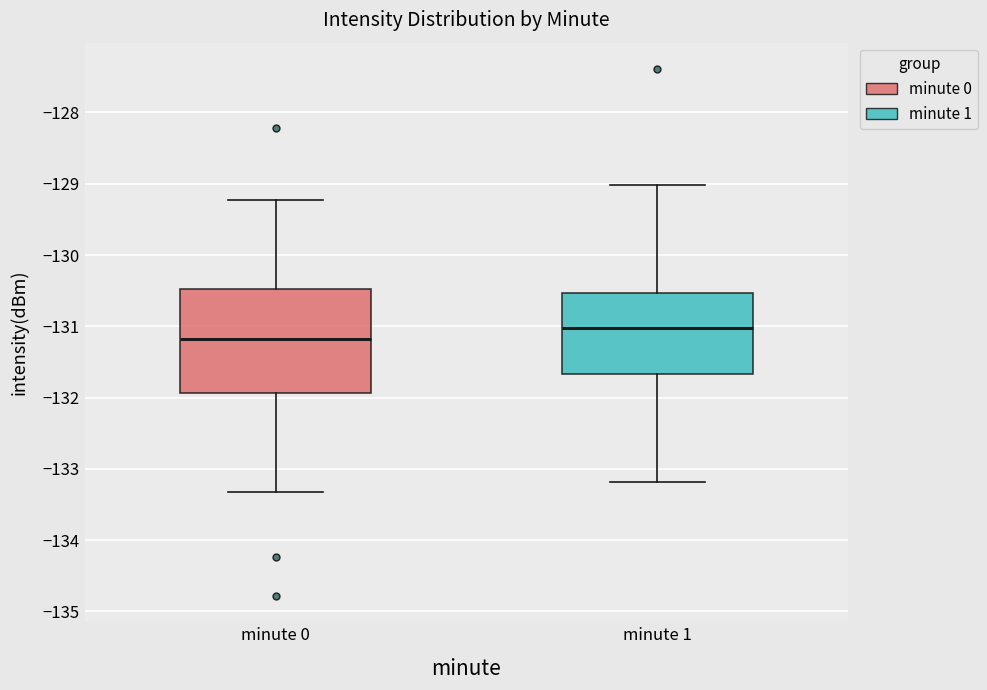

Comparing the boxes themselves (not the whiskers), which one is the tallest?

minute 0